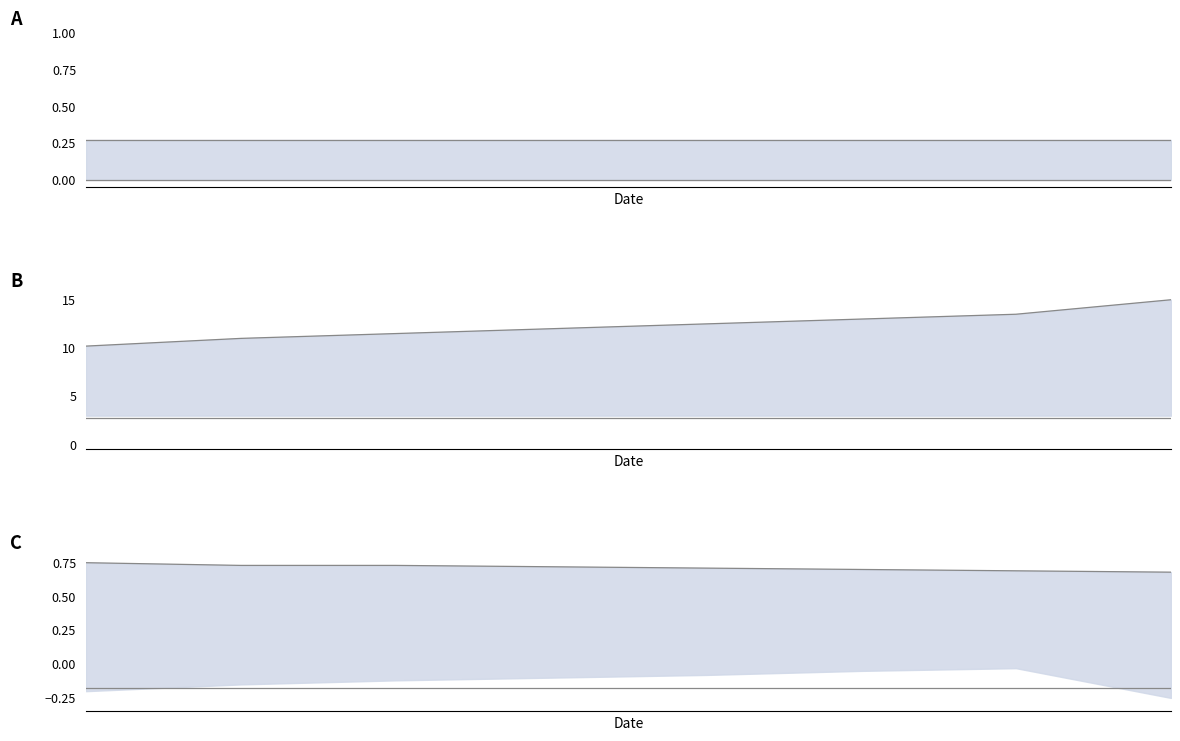

How many lines are shown in the chart?

4